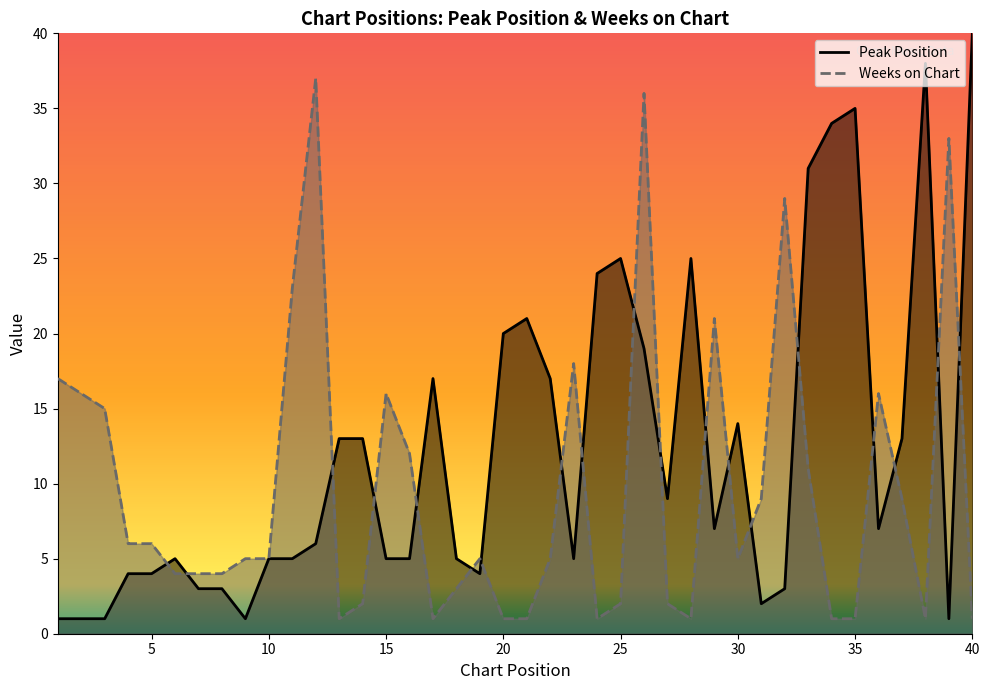

Does the chart display data point markers on the line(s)?

No